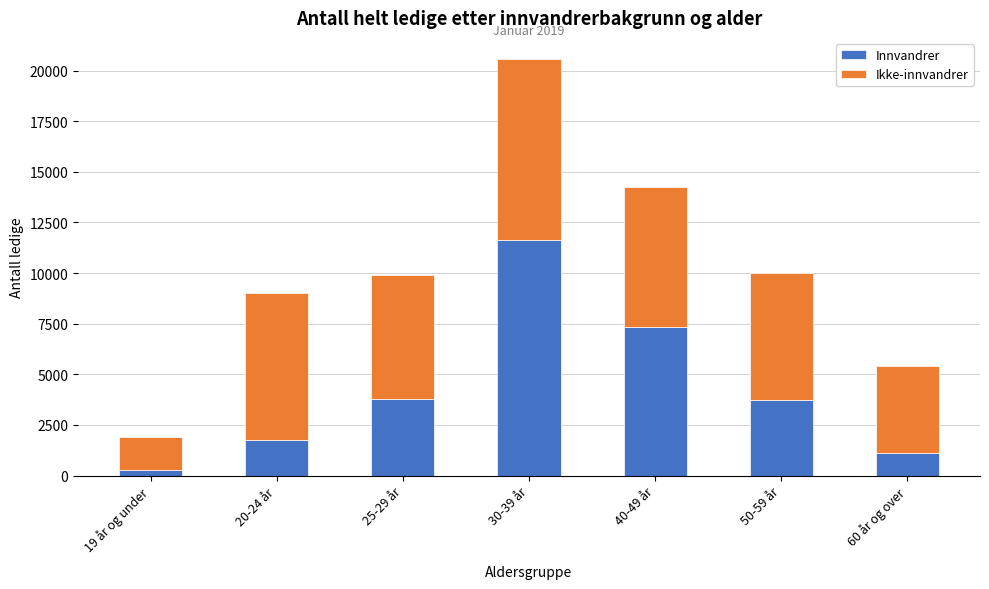

What is the sum of all Innvandrer values?

29603